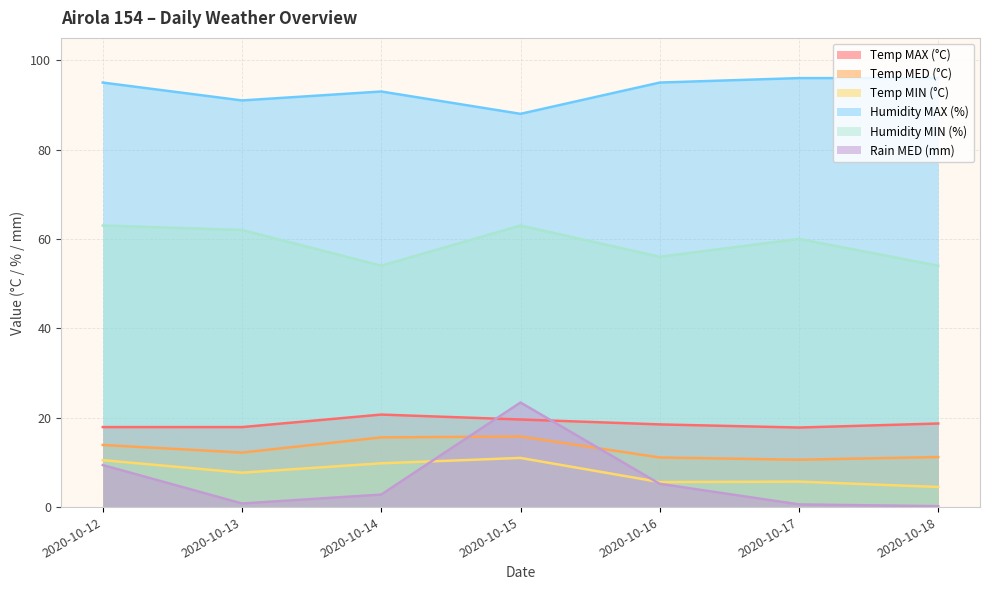

Does the chart display data point markers on the line(s)?

No